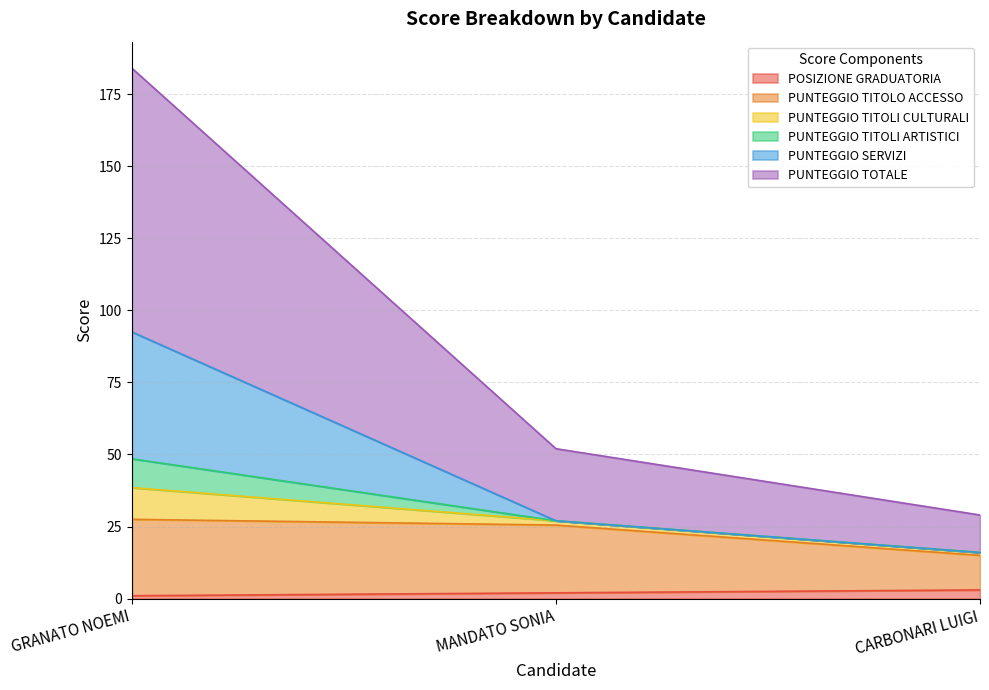

How many lines are shown in the chart?

6